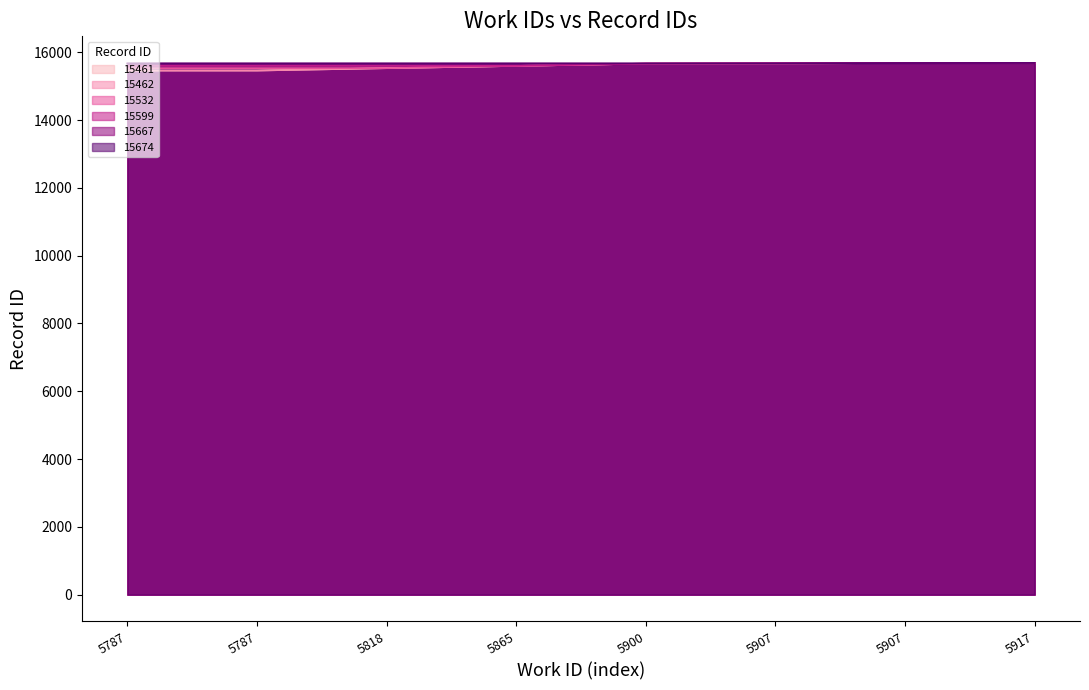

Reading right to left, what are all the values shown in this chart?

15461: 5917=15461	5907=15461	5907=15461	5900=15461	5865=15461	5818=15461	5787=15461	5787=15461
15462: 5917=15462	5907=15462	5907=15462	5900=15462	5865=15462	5818=15462	5787=15462	5787=15462
15532: 5917=15532	5907=15532	5907=15532	5900=15532	5865=15532	5818=15532	5787=15532	5787=15532
15599: 5917=15599	5907=15599	5907=15599	5900=15599	5865=15599	5818=15599	5787=15599	5787=15599
15667: 5917=15667	5907=15667	5907=15667	5900=15667	5865=15667	5818=15667	5787=15667	5787=15667
15674: 5917=15674	5907=15674	5907=15674	5900=15674	5865=15674	5818=15674	5787=15674	5787=15674